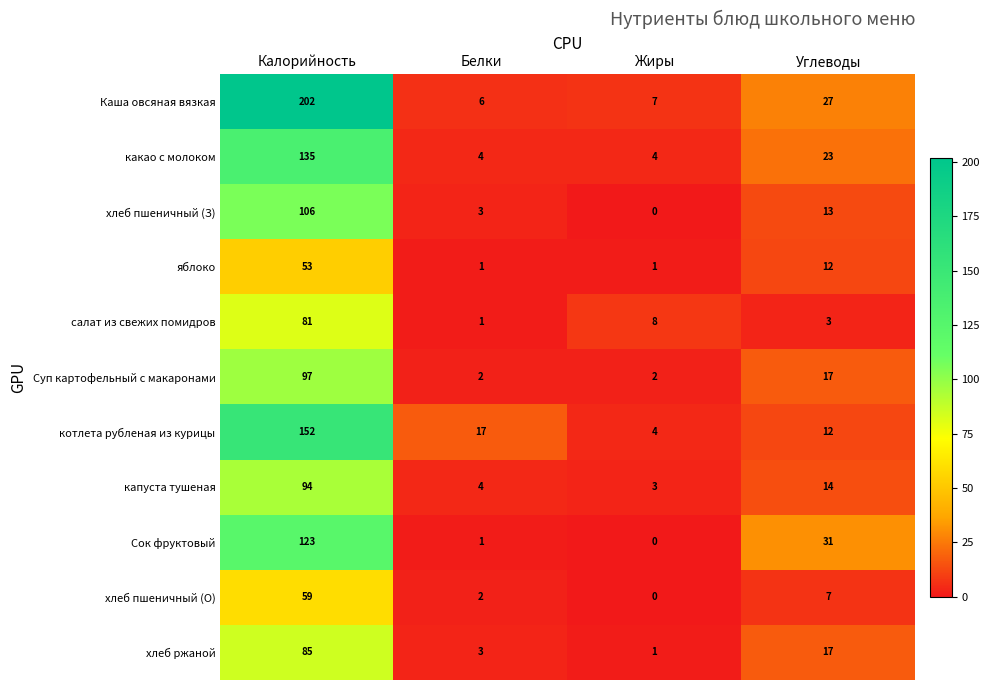

What is the lowest value of the Каша овсяная вязкая series?

6